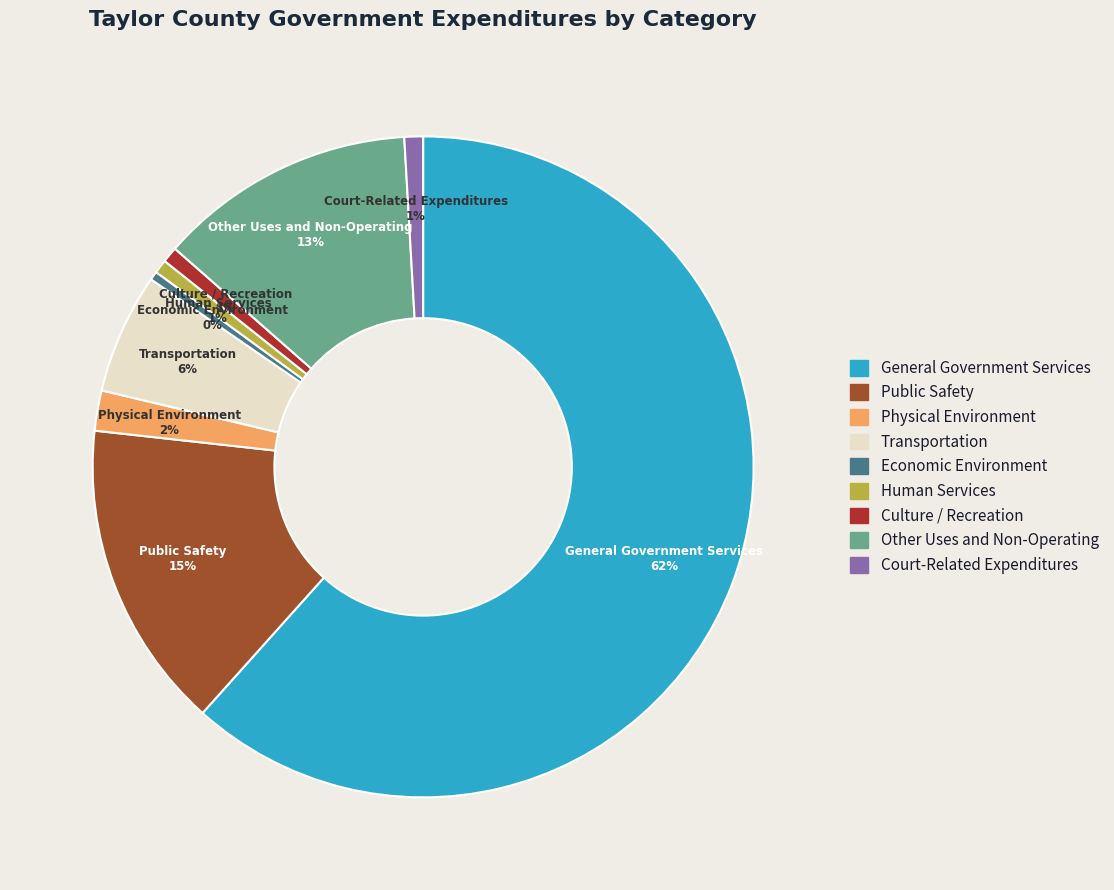

The General Government Services slice represents 48% of the pie. True or false?

False